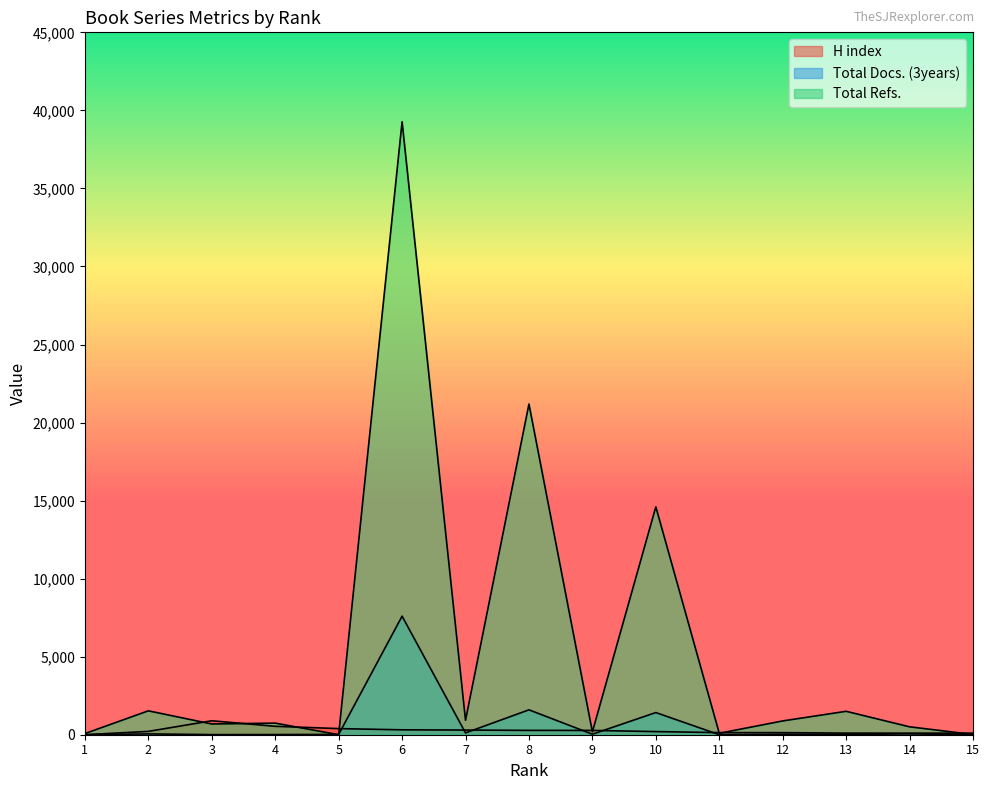

Which series changed the most between 13 and 1?

Total Refs.